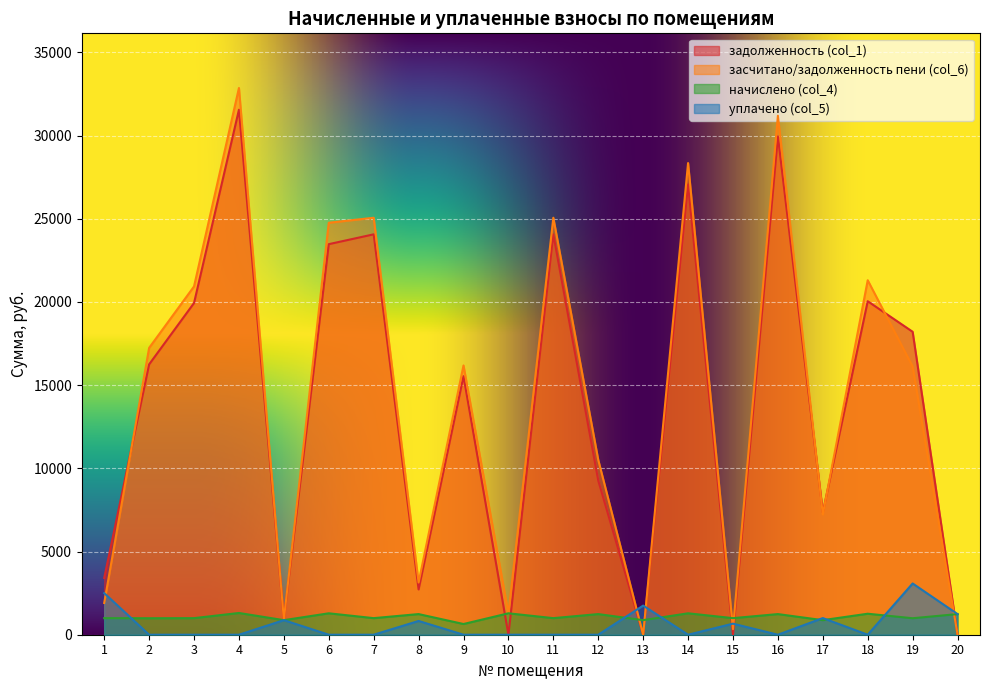

Which series has the widest spread of values?

засчитано/задолженность пени (col_6)